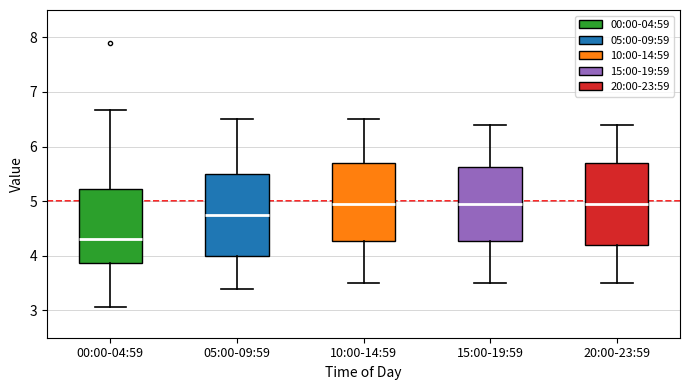

Reading left to right, read every box against the y-axis: the position of its median line, the range the box covers, and the ends of its whiskers. The values are not printed on the chart, so give them approximately, as read against the axis.

00:00-04:59: median 4.3, box 3.9 to 5.2, whiskers 3.1 to 6.7
05:00-09:59: median 4.8, box 4.0 to 5.5, whiskers 3.4 to 6.5
10:00-14:59: median 5.0, box 4.3 to 5.7, whiskers 3.5 to 6.5
15:00-19:59: median 5.0, box 4.3 to 5.6, whiskers 3.5 to 6.4
20:00-23:59: median 5.0, box 4.2 to 5.7, whiskers 3.5 to 6.4